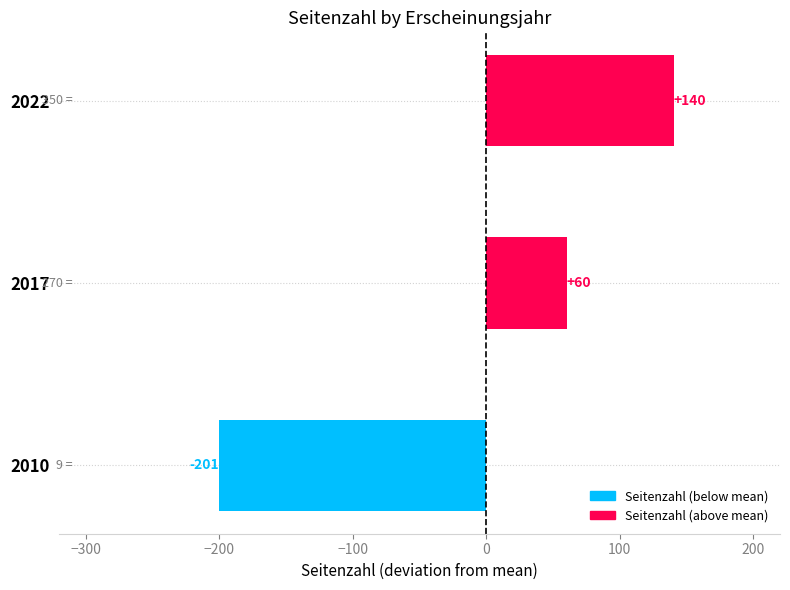

Where is the data nearest to the value -30?

2017